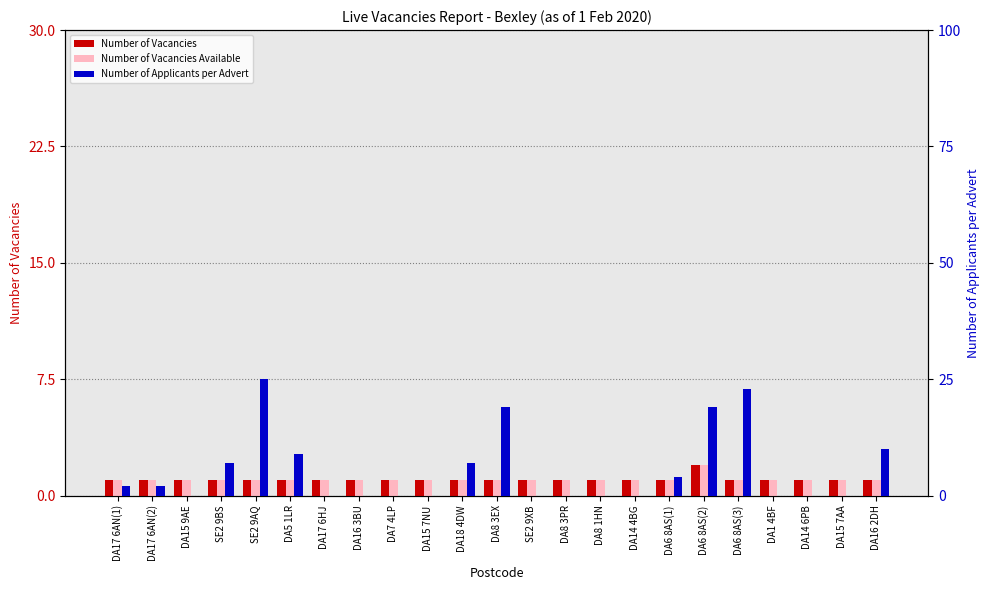

How many bars are there in each group?

3